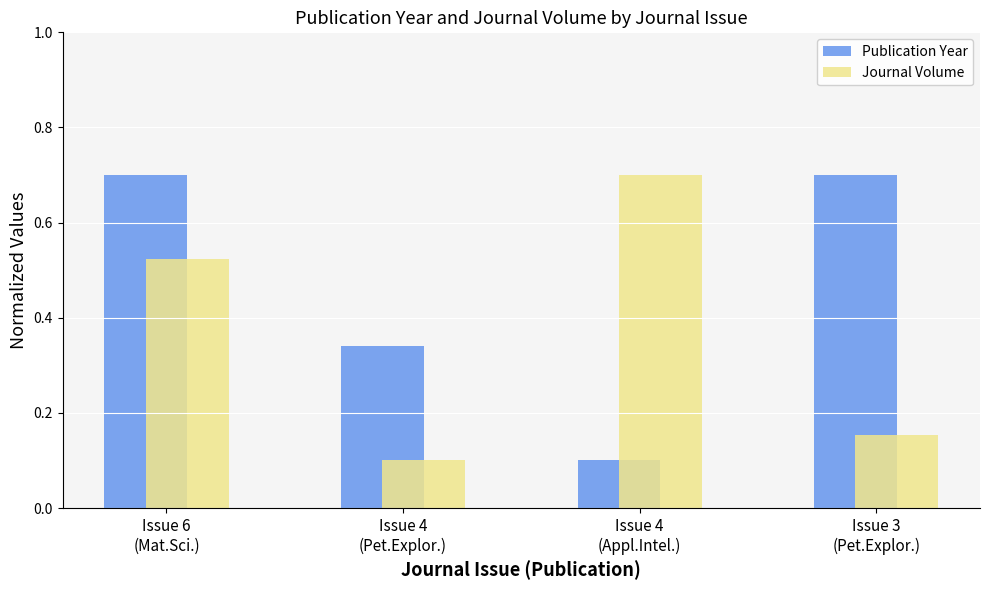

What is the difference between the second highest and second lowest values in the Journal Volume series?

0.4